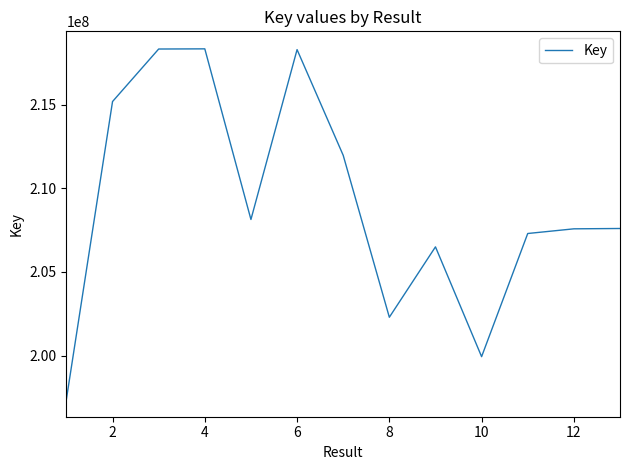

What is the smallest value displayed?

197387175